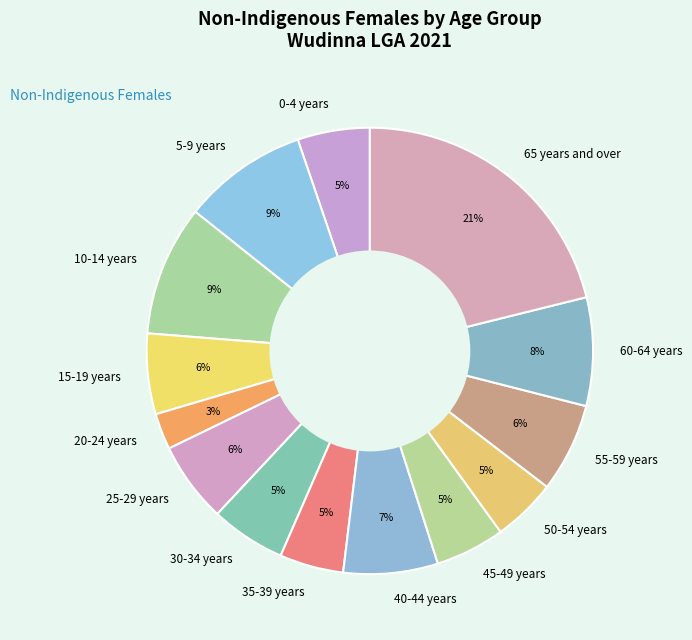

To the nearest percent, what percentage of the pie is 20-24 years?

3%